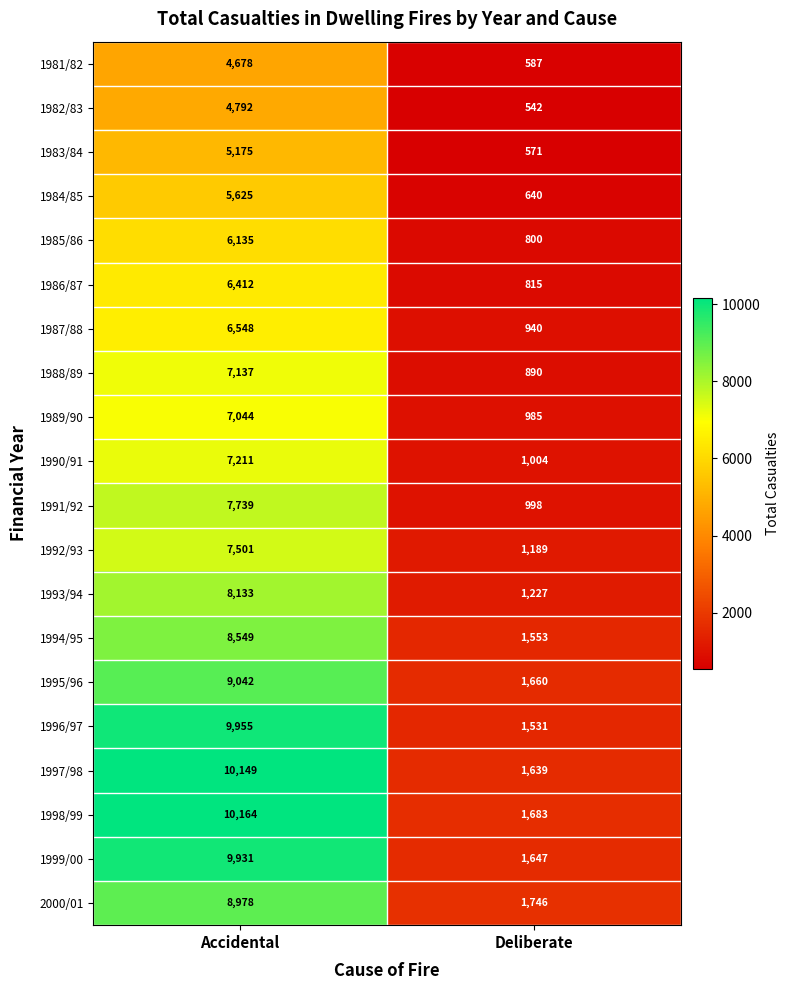

How many values in the 1982/83 series are below 4792?

1